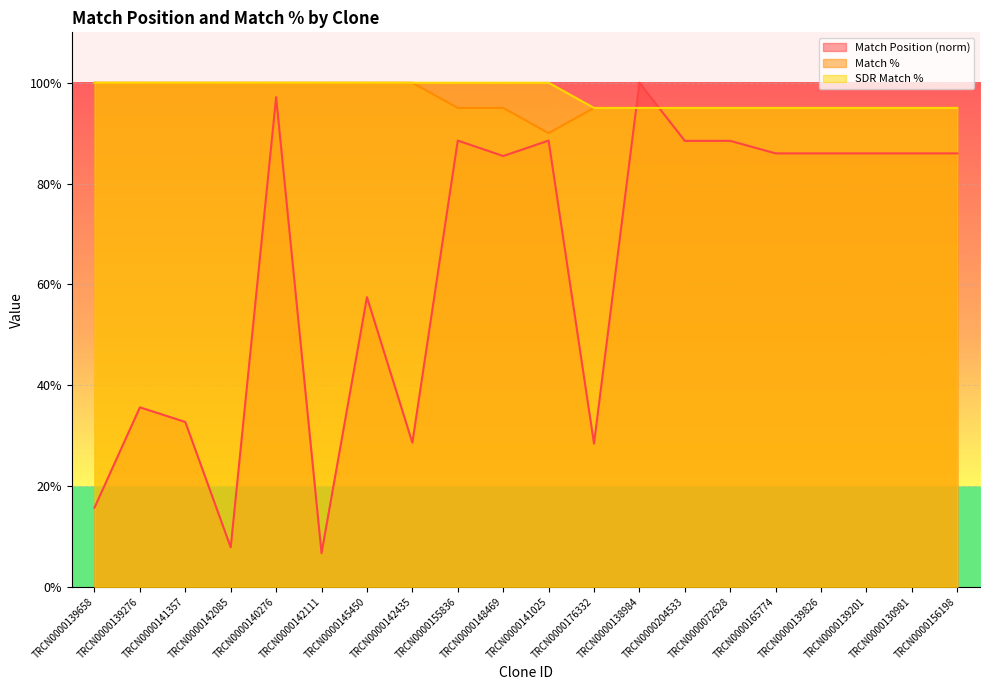

What is the approximate value of Match Position at TRCN0000138984?

100.0